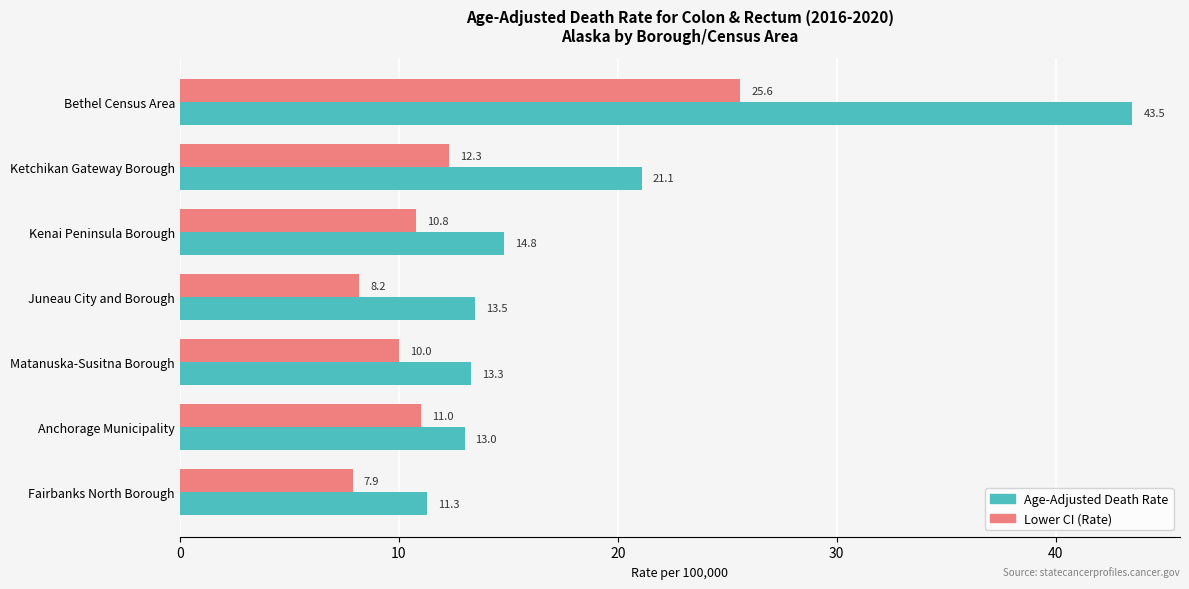

The value of Lower CI (Rate) at Juneau City and Borough is 4.8. True or false?

False